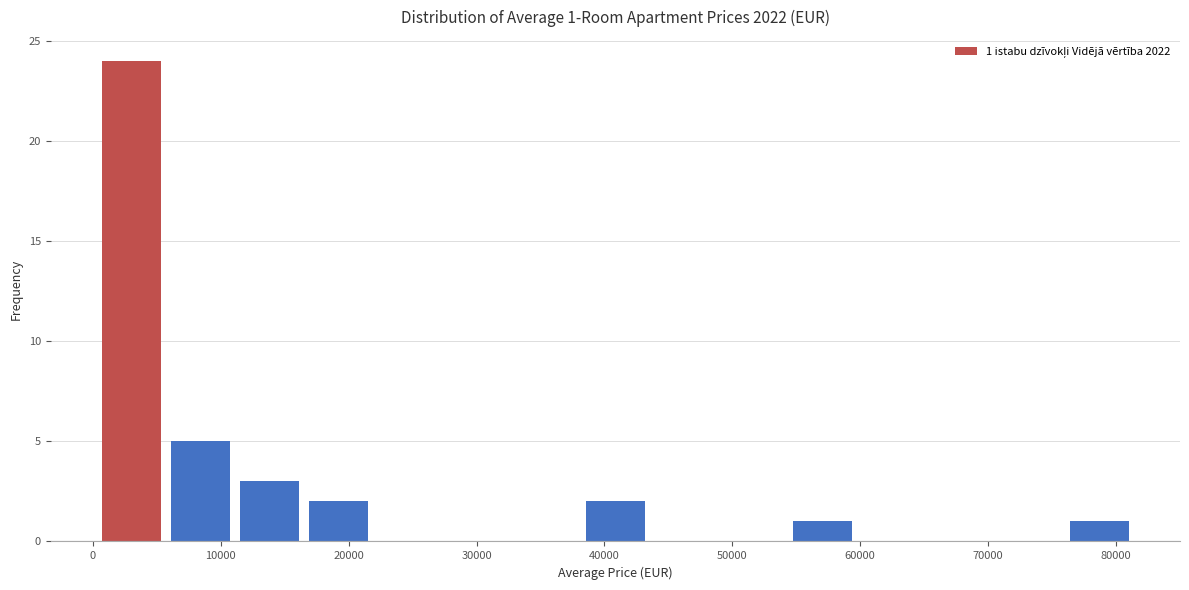

Which range on the x-axis has the tallest bar?

0 to 6000